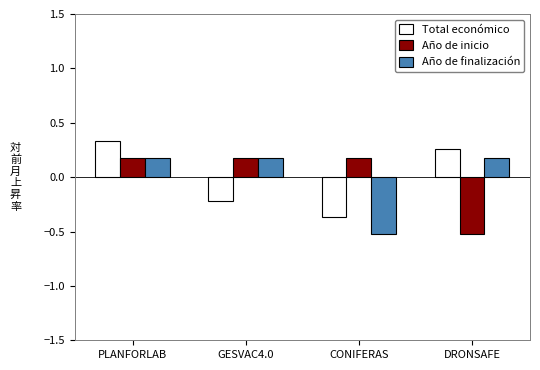

At which label does Total económico first exceed 0?

PLANFORLAB